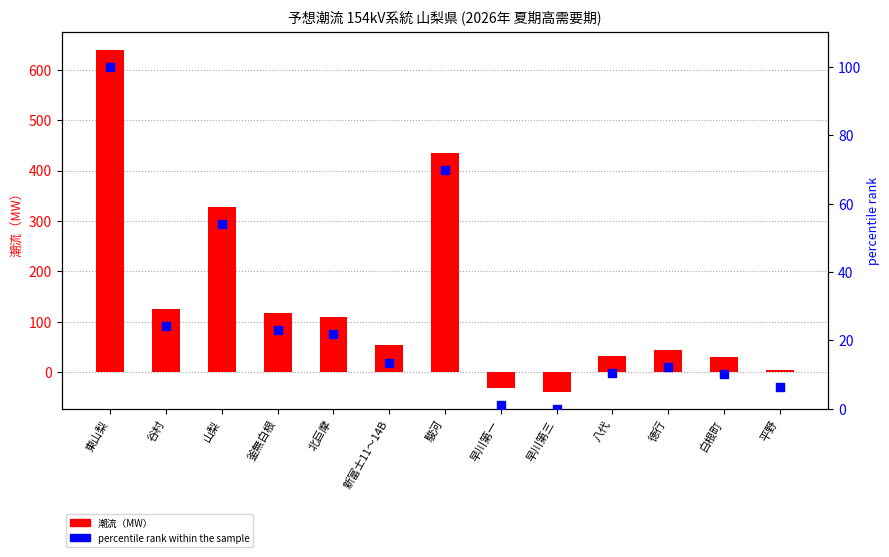

At how many categories does at least one series exceed 381?

2